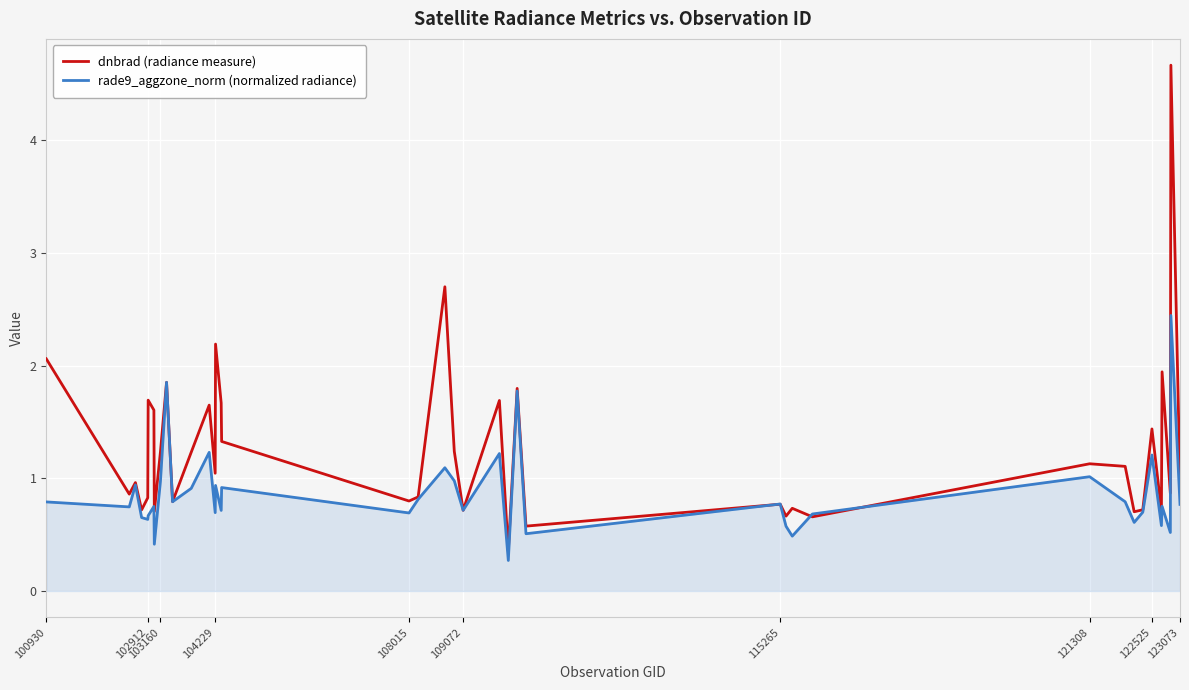

How many lines are shown in the chart?

2